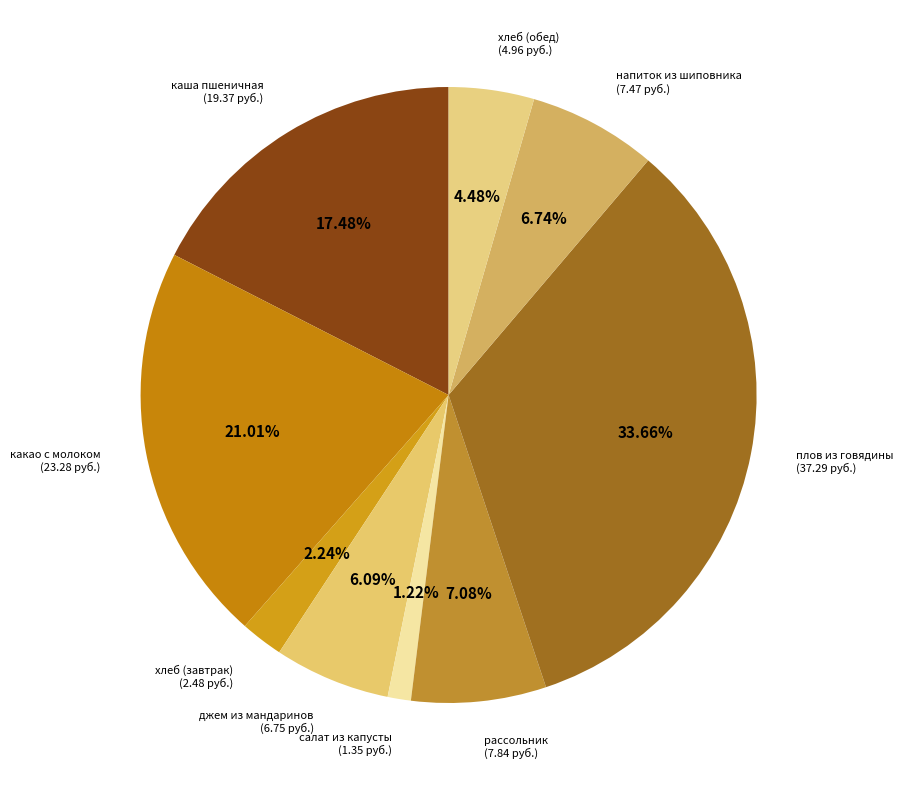

What is the largest slice in the pie chart?

плов из отварной говядины